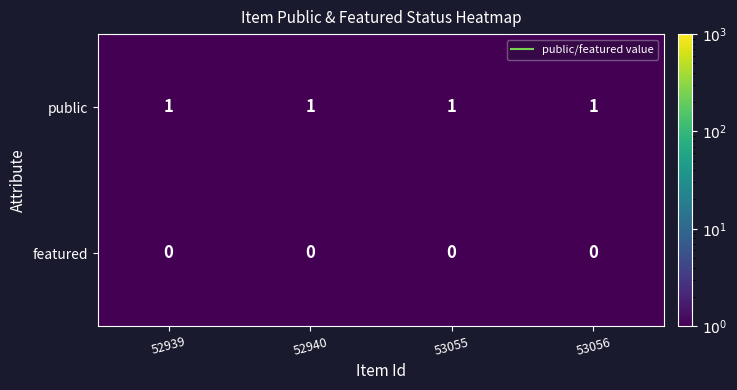

The value of public at 53055 is 1. True or false?

True